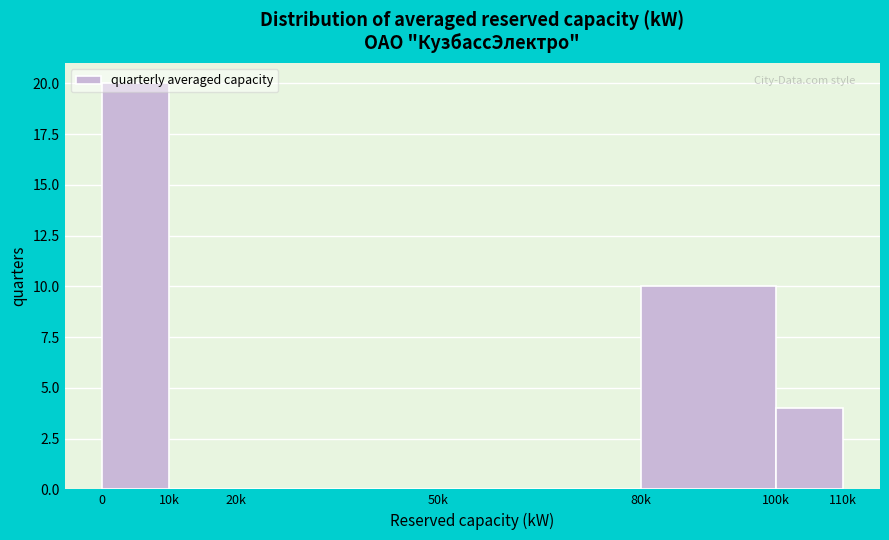

What is the sum of all values?

34